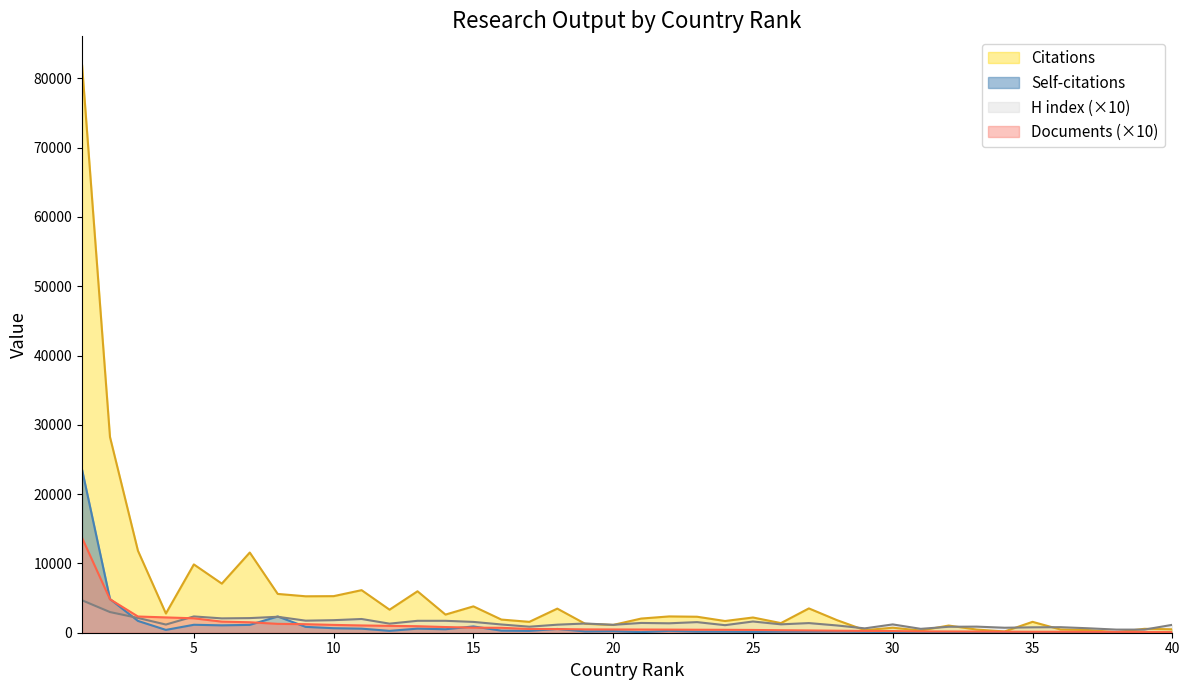

How many values in the Citations series exceed 2198?

19